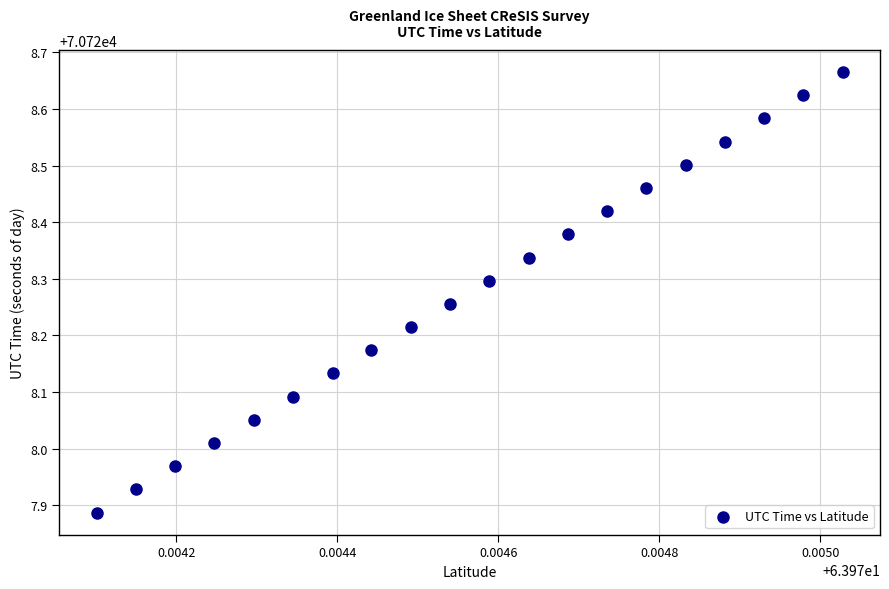

What is the range of Y values (max minus min)?

0.8